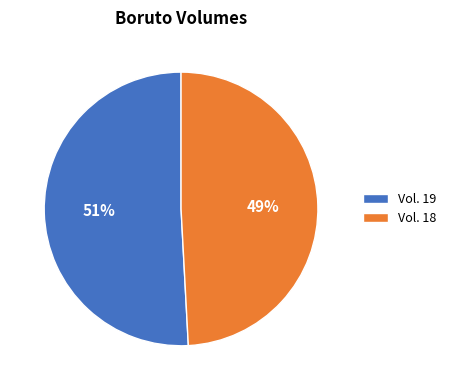

Is the sum of Vol. 18 and Vol. 19 greater than half?

Yes